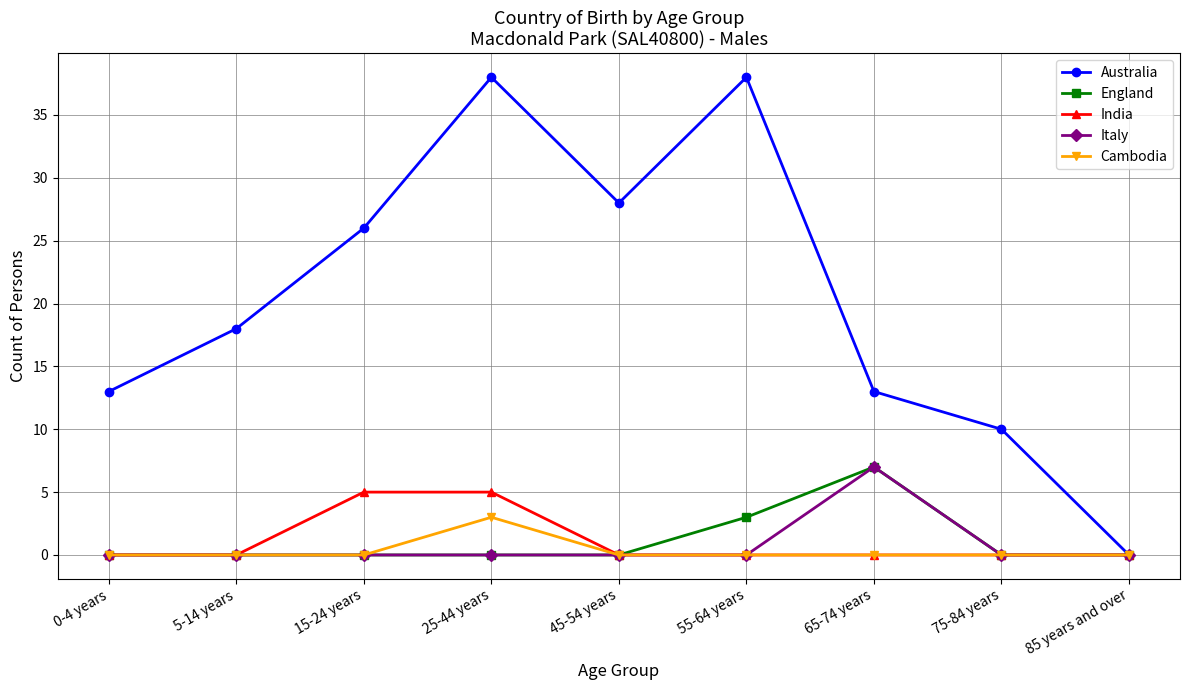

Reading right to left, transcribe all the data shown in this chart.

Australia: 85 years and over=0	75-84 years=10	65-74 years=13	55-64 years=38	45-54 years=28	25-44 years=38	15-24 years=26	5-14 years=18	0-4 years=13
England: 85 years and over=0	75-84 years=0	65-74 years=7	55-64 years=3	45-54 years=0	25-44 years=0	15-24 years=0	5-14 years=0	0-4 years=0
India: 85 years and over=0	75-84 years=0	65-74 years=0	55-64 years=0	45-54 years=0	25-44 years=5	15-24 years=5	5-14 years=0	0-4 years=0
Italy: 85 years and over=0	75-84 years=0	65-74 years=7	55-64 years=0	45-54 years=0	25-44 years=0	15-24 years=0	5-14 years=0	0-4 years=0
Cambodia: 85 years and over=0	75-84 years=0	65-74 years=0	55-64 years=0	45-54 years=0	25-44 years=3	15-24 years=0	5-14 years=0	0-4 years=0